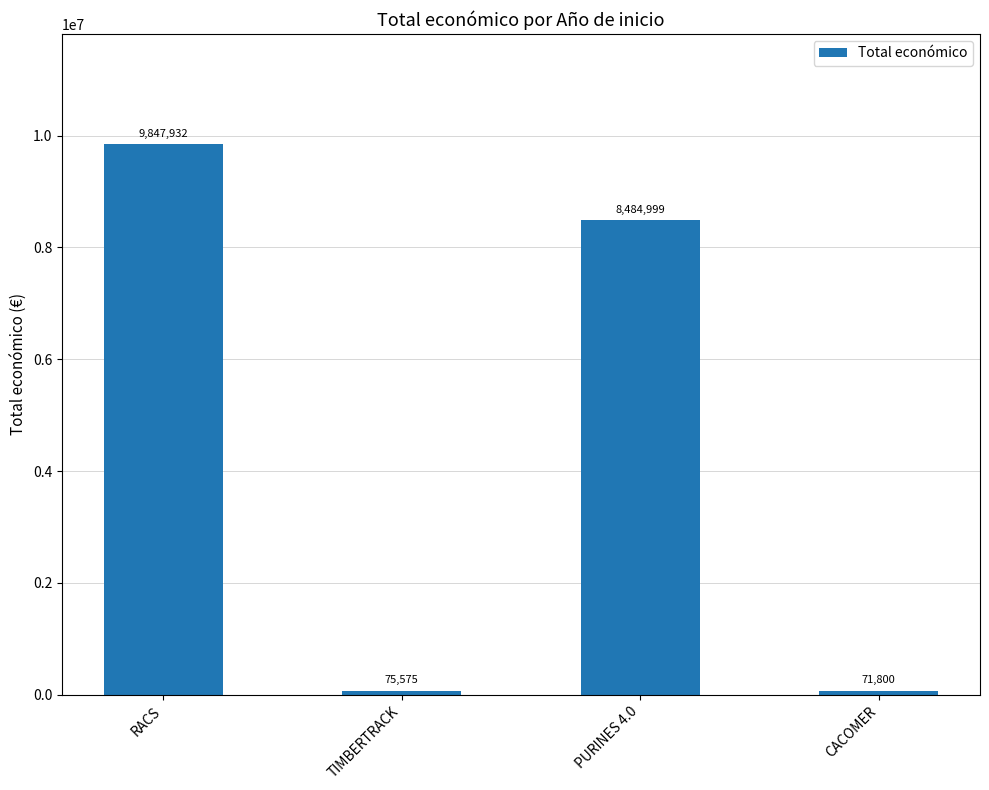

Which has a higher value, TIMBERTRACK or RACS?

RACS